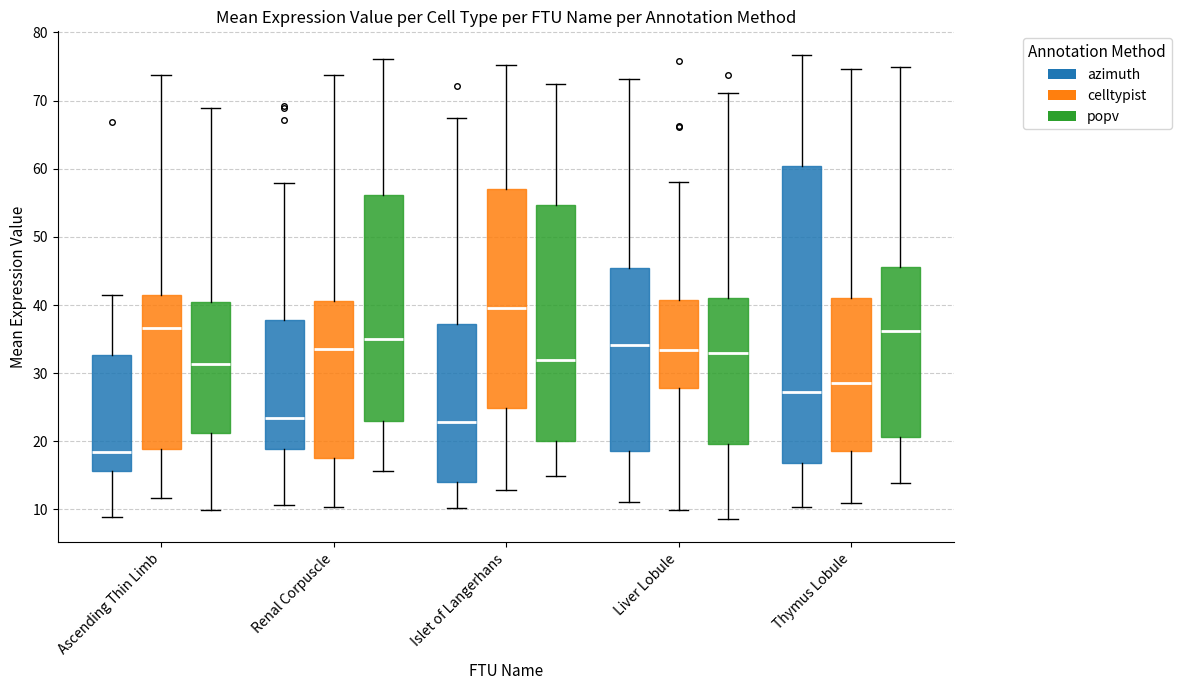

Comparing the boxes themselves (not the whiskers), which one is the tallest?

Thymus Lobule (azimuth)